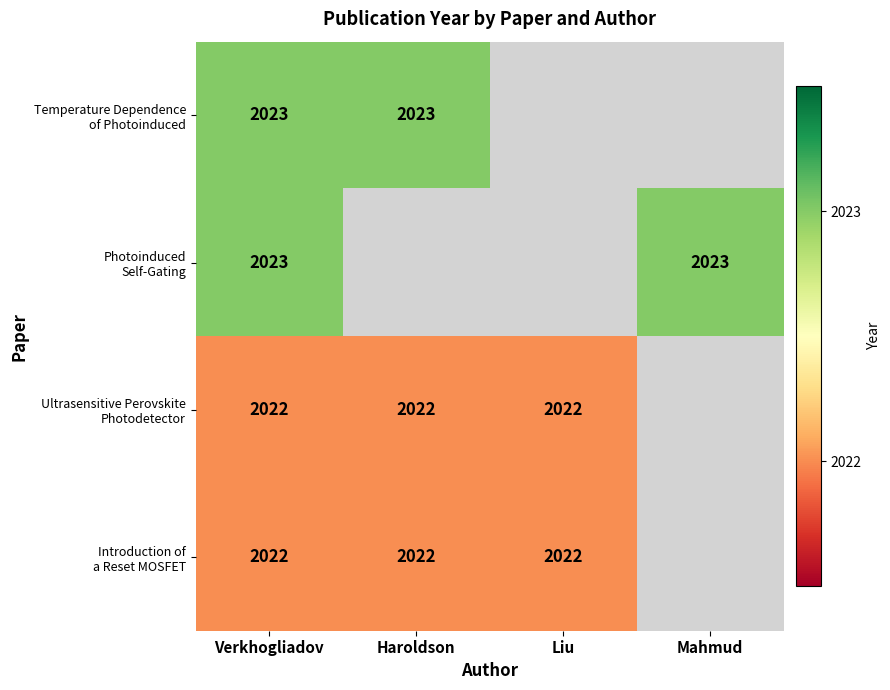

What is the total value across all series at Verkhogliadov?

8090